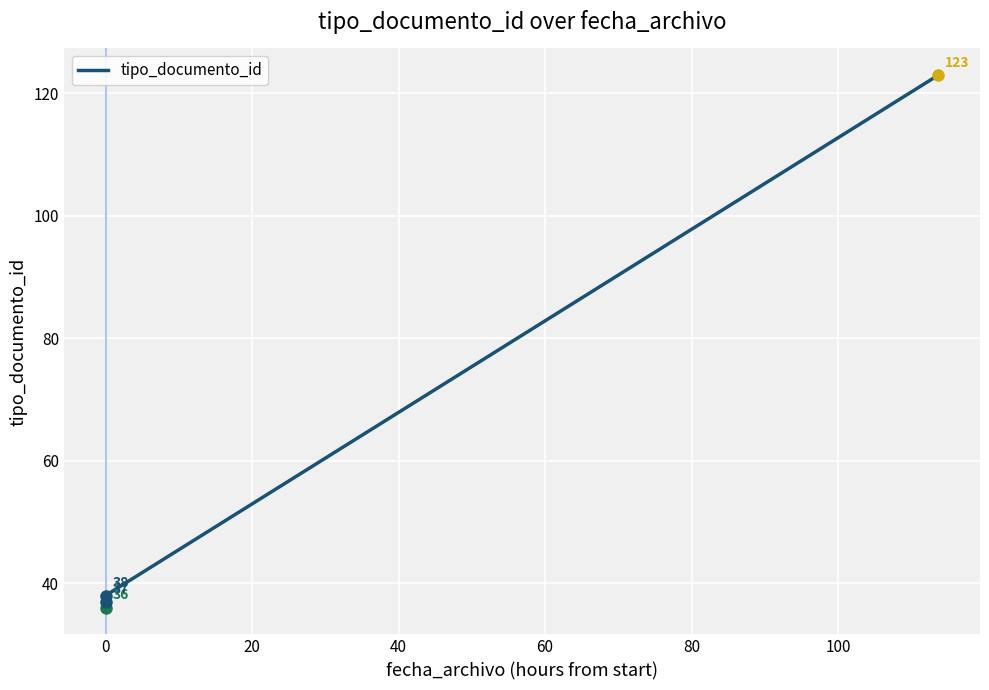

What is the difference between the maximum and minimum values?

87